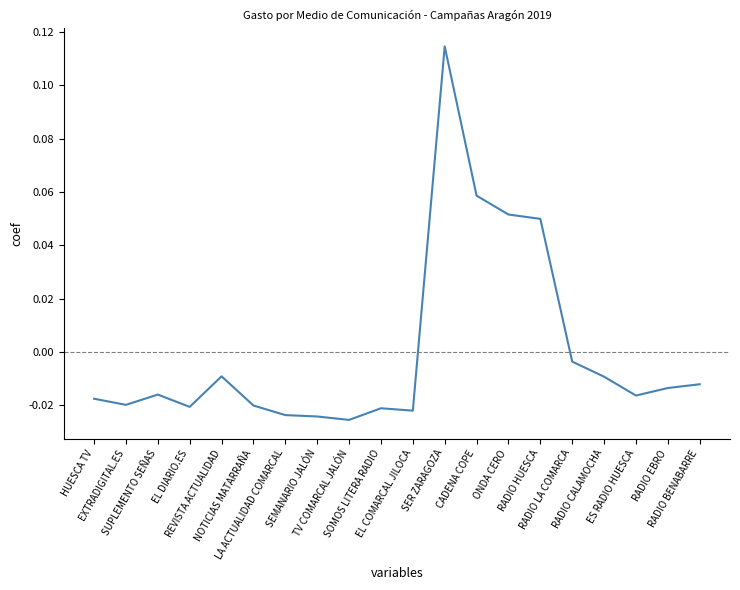

Is it true that the value at RADIO CALAMOCHA is -0.0?

False